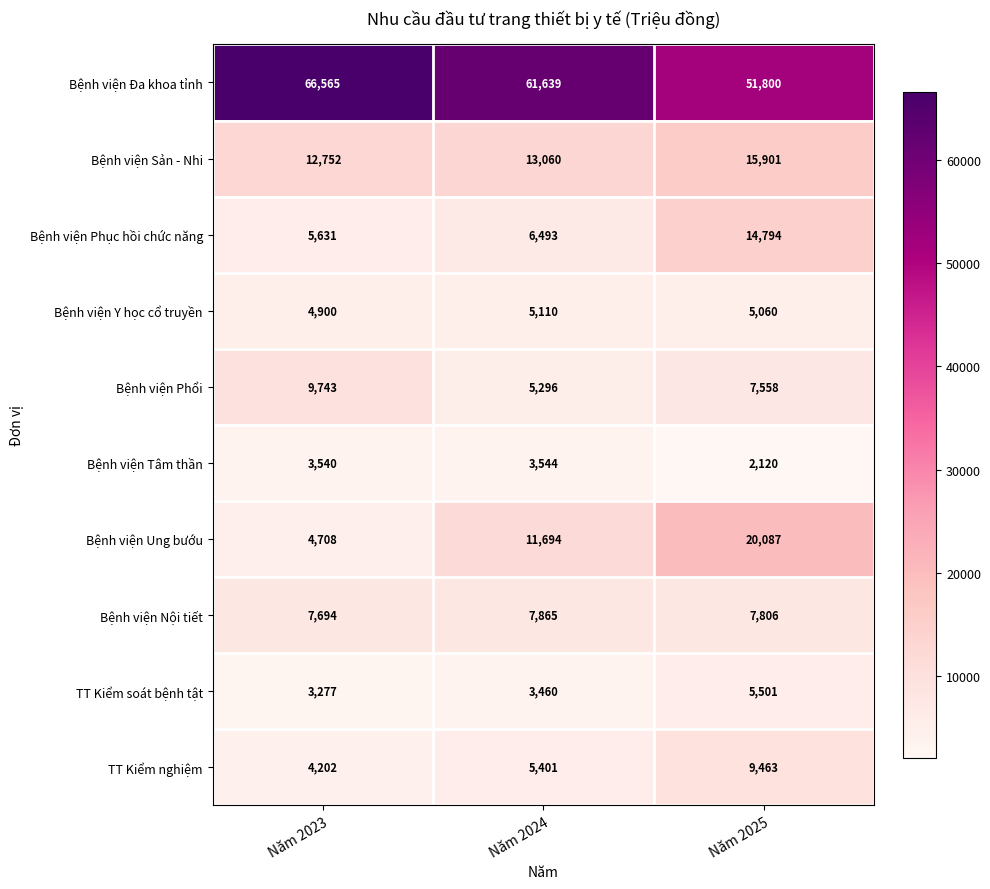

The Bệnh viện Sản - Nhi series shows 8833 at Năm 2023. True or false?

False